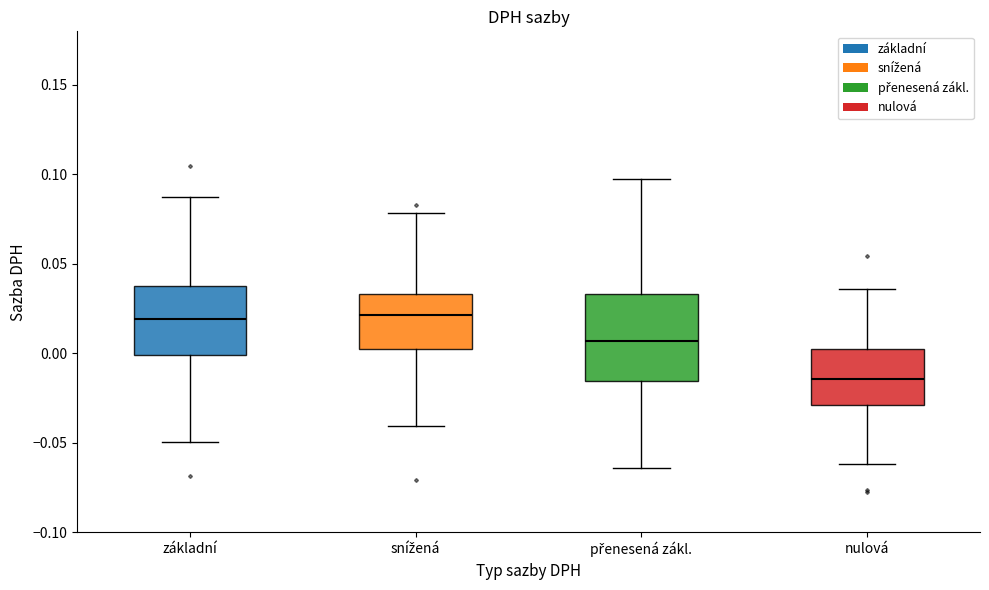

Reading left to right, read every box against the y-axis: the position of its median line, the range the box covers, and the ends of its whiskers. The values are not printed on the chart, so give them approximately, as read against the axis.

základní: median 0.020, box 0.000 to 0.040, whiskers -0.050 to 0.090
snížená: median 0.020, box 0.000 to 0.035, whiskers -0.040 to 0.080
přenesená zákl.: median 0.005, box -0.015 to 0.035, whiskers -0.065 to 0.095
nulová: median -0.015, box -0.030 to 0.000, whiskers -0.060 to 0.035